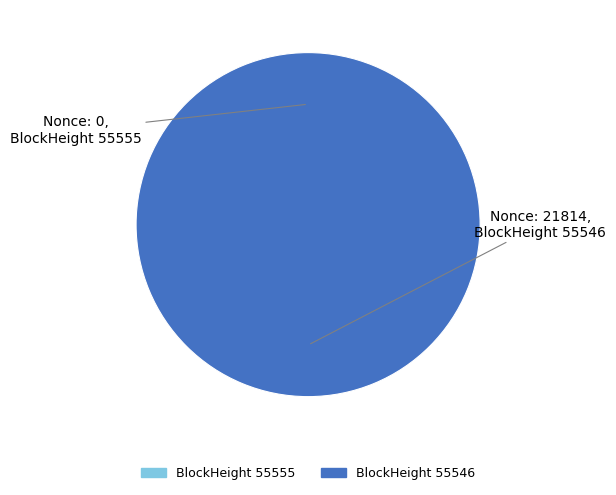

Which slice represents more than half of the pie?

55546